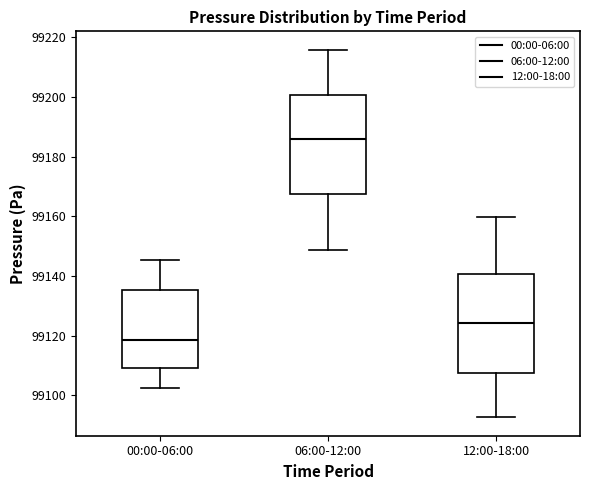

Reading left to right, read every box against the y-axis: the position of its median line, the range the box covers, and the ends of its whiskers. The values are not printed on the chart, so give them approximately, as read against the axis.

00:00-06:00: median 99118, box 99110 to 99136, whiskers 99102 to 99146
06:00-12:00: median 99186, box 99168 to 99200, whiskers 99148 to 99216
12:00-18:00: median 99124, box 99108 to 99140, whiskers 99092 to 99160